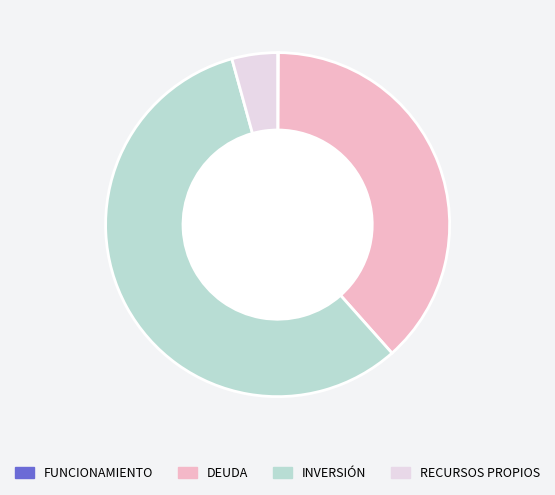

What is the majority slice?

INVERSIÓN